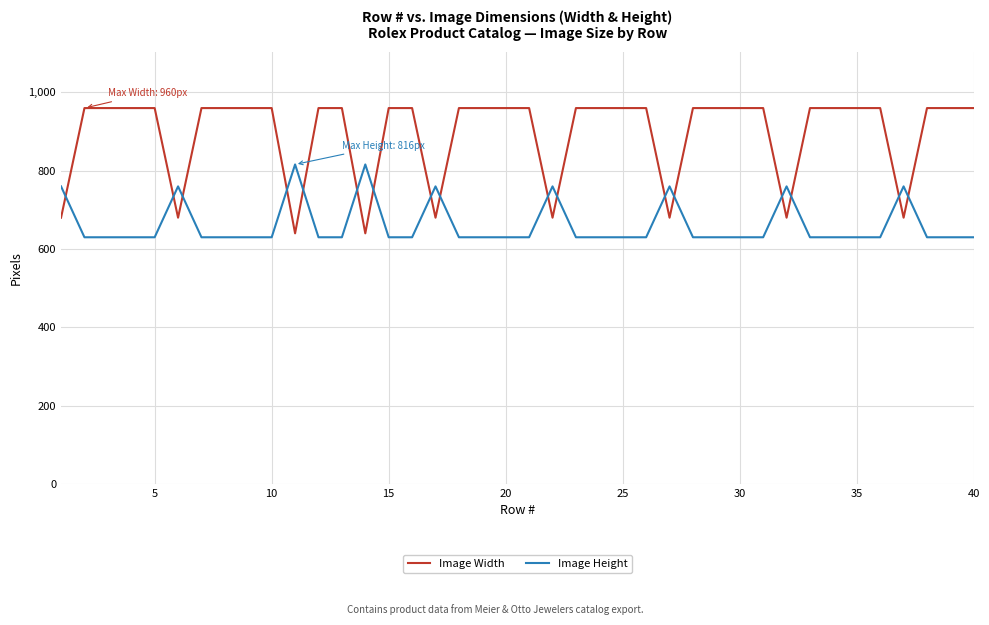

What is the smallest value displayed?

630